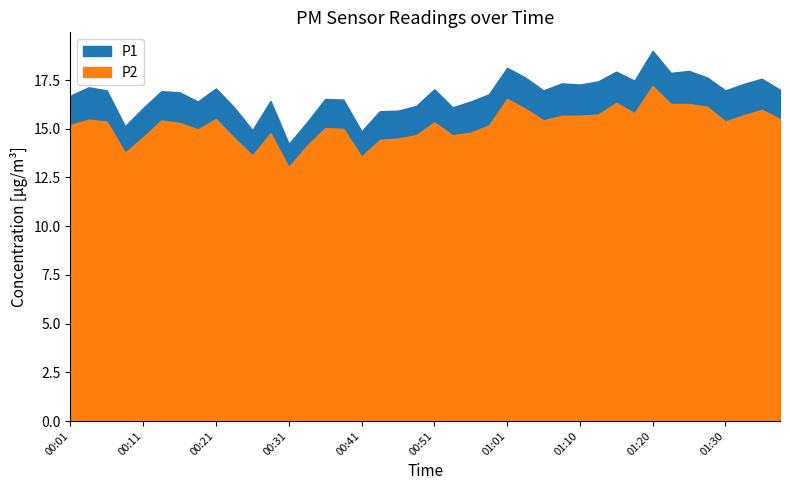

True or false: P1 and P2 cross at least once.

False